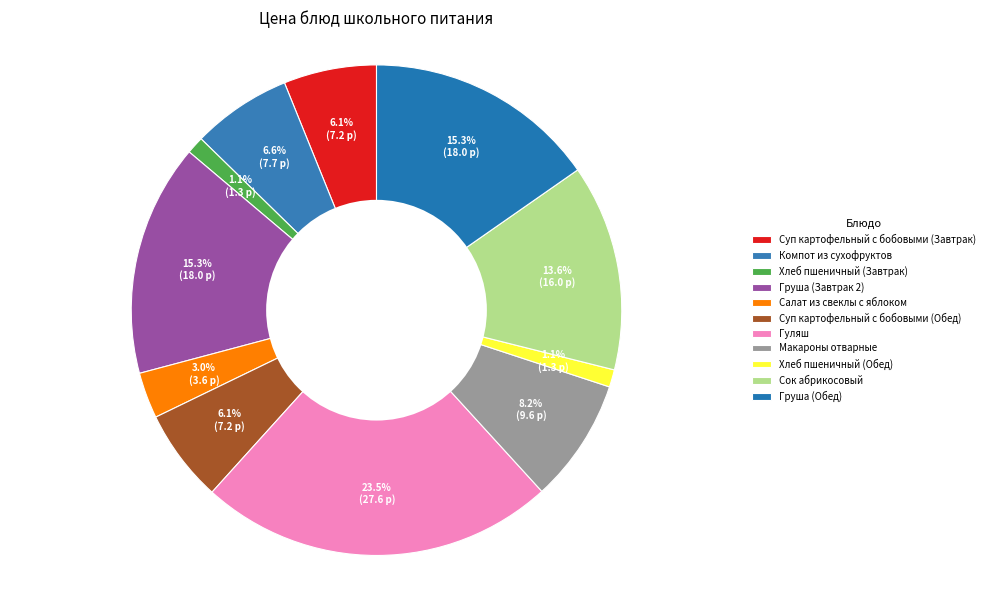

What is the smallest slice in the pie chart?

Хлеб пшеничный (Завтрак)